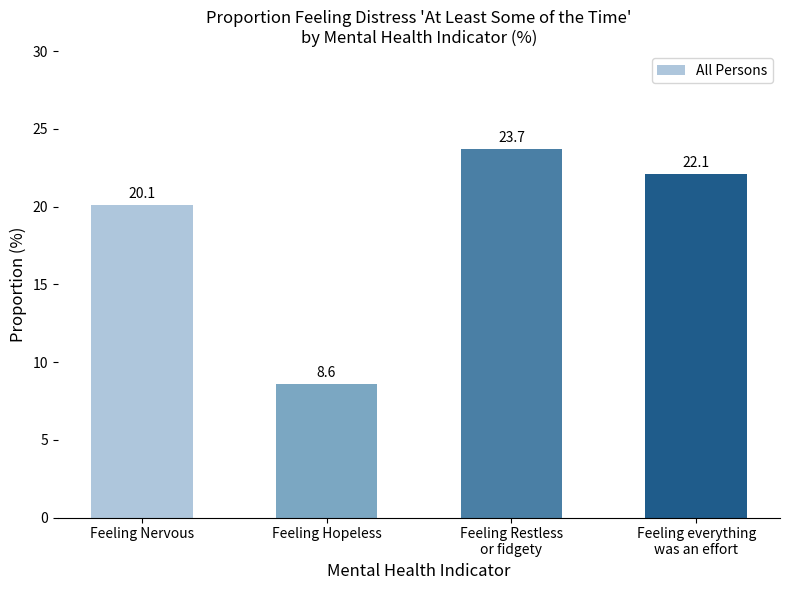

How many values are below 22?

2